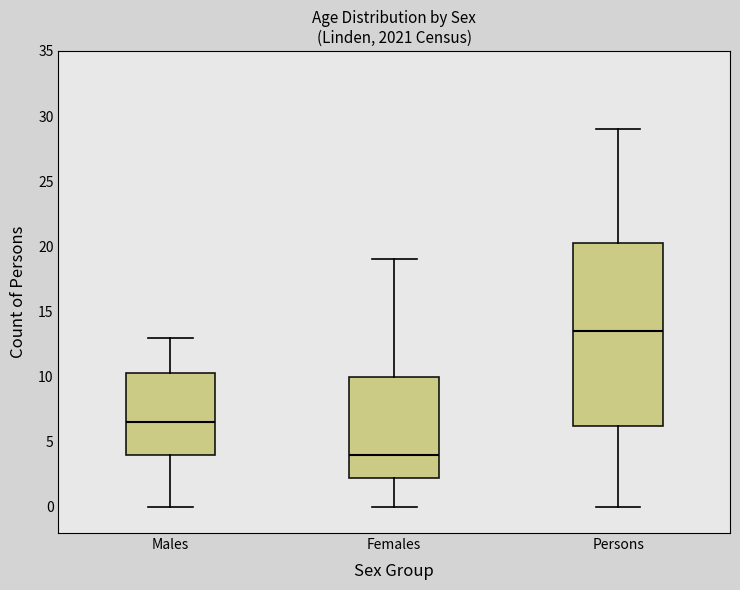

Which box has the highest median line?

Persons